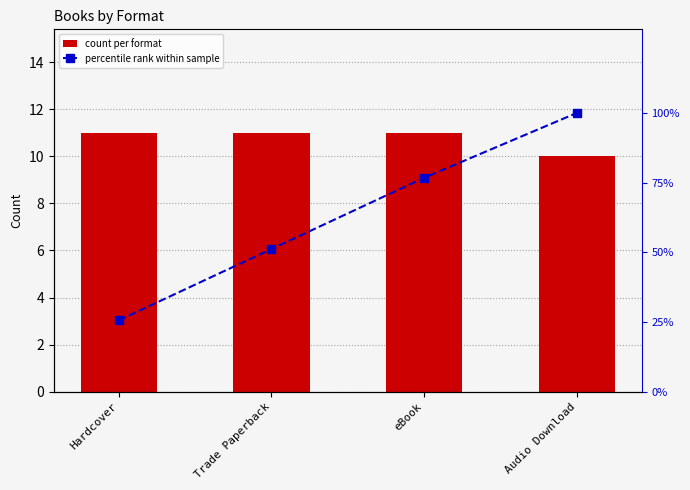

How many distinct data groups are displayed?

2